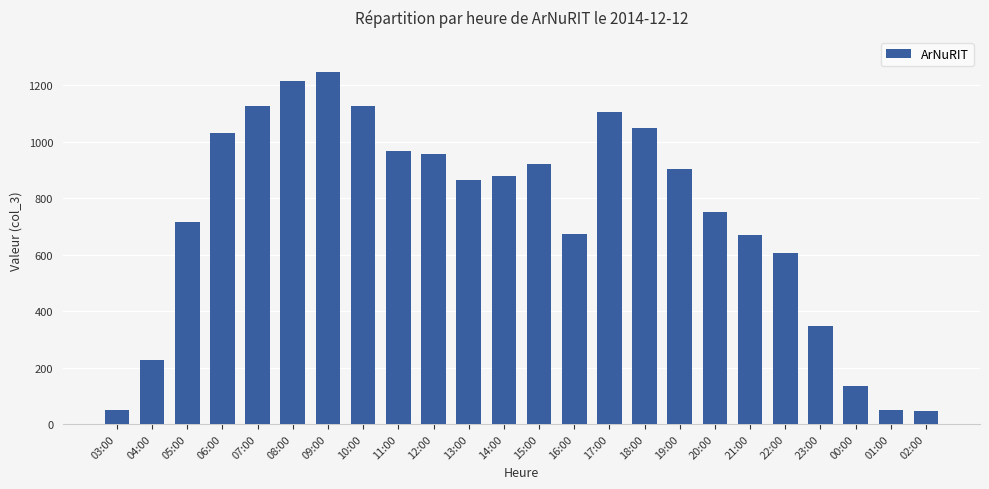

Are the bars grouped side by side (vs. stacked)?

No